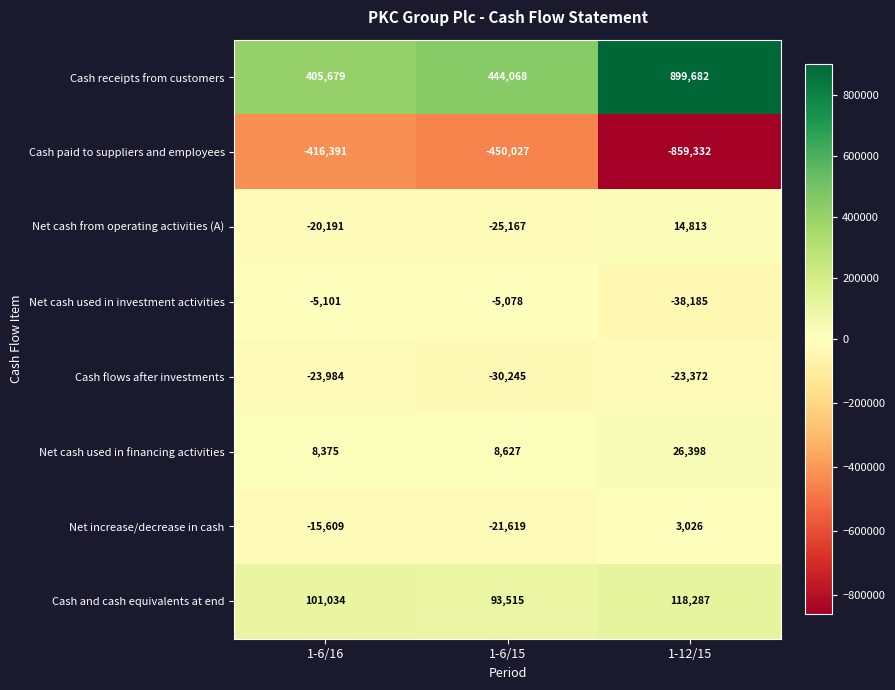

What is the sum of the Cash and cash equivalents at end values at 1-6/16 and 1-12/15?

219321